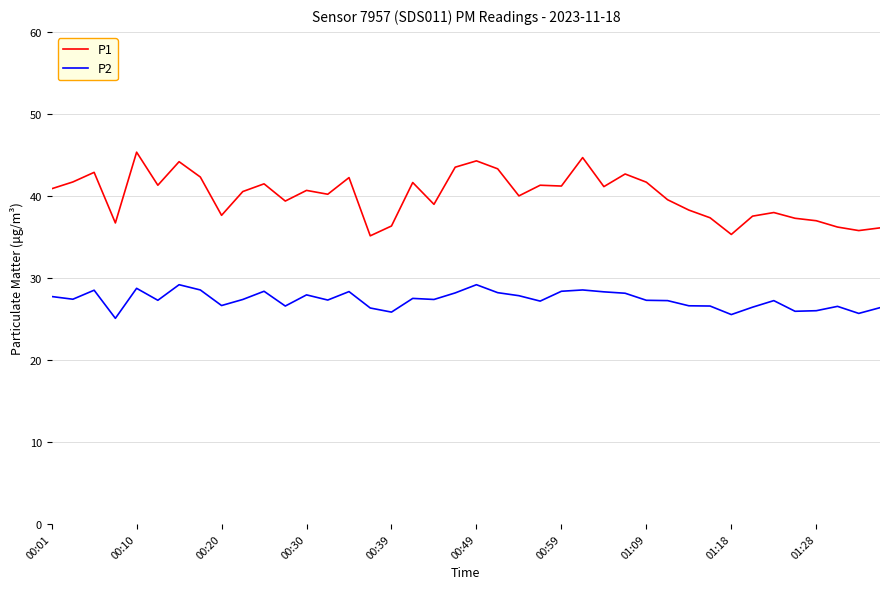

True or false: P1 has more than 1 interior local peaks.

True